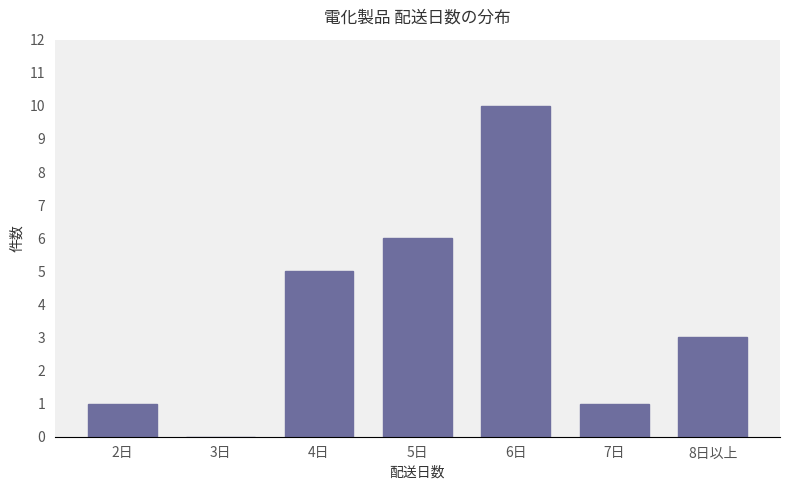

The value at 2日 is 1. True or false?

True